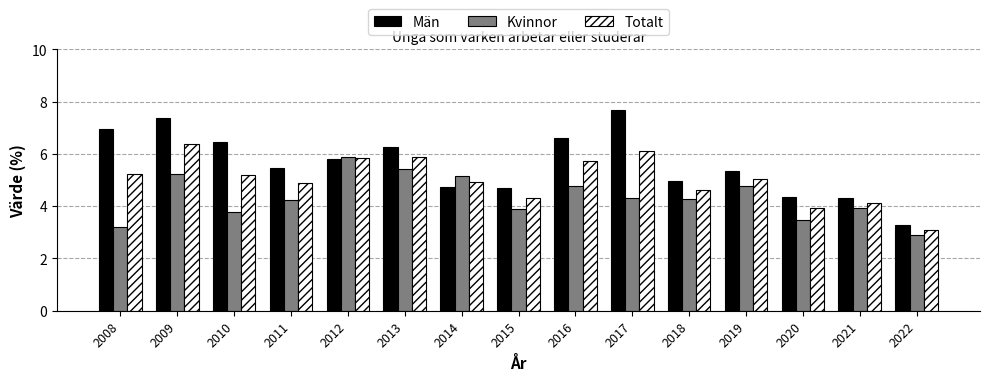

What is the value of the Totalt bar at the 11th from the left?

4.6